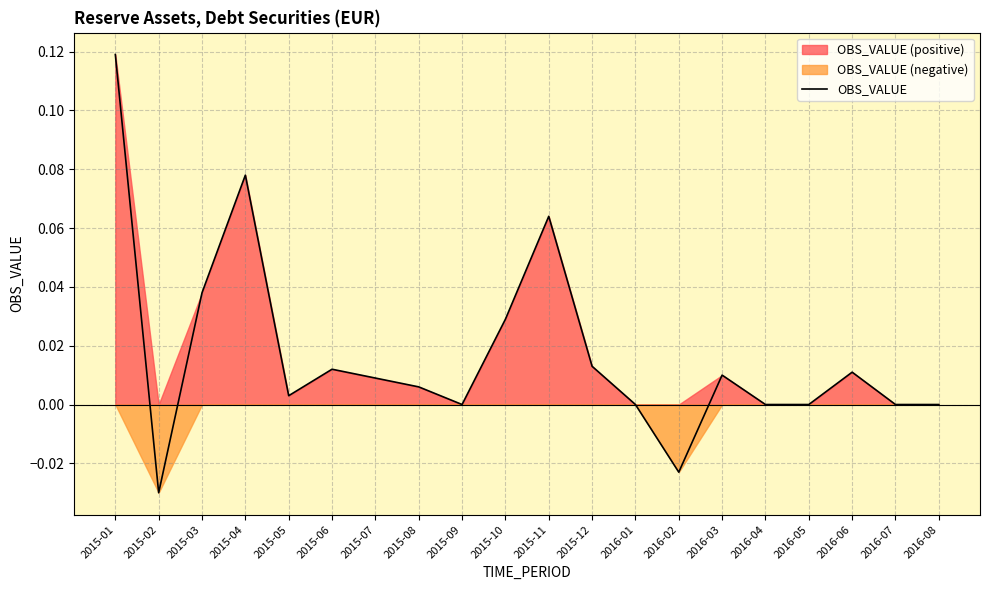

What is the approximate value at 2015-01?

0.1